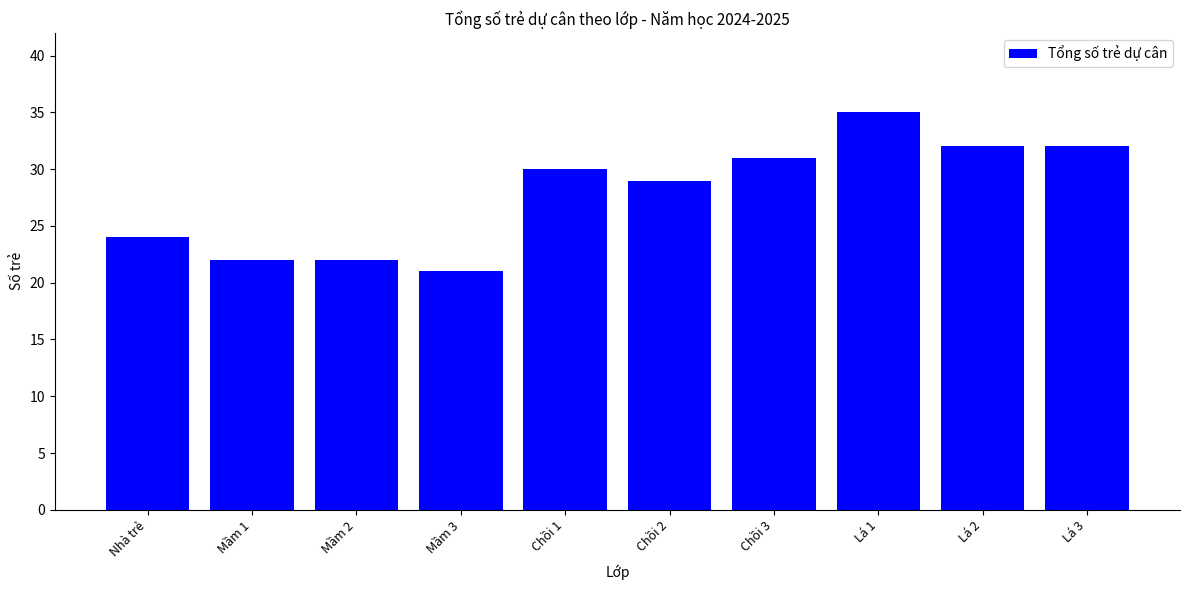

At which label is the value closest to 28?

Chồi 2